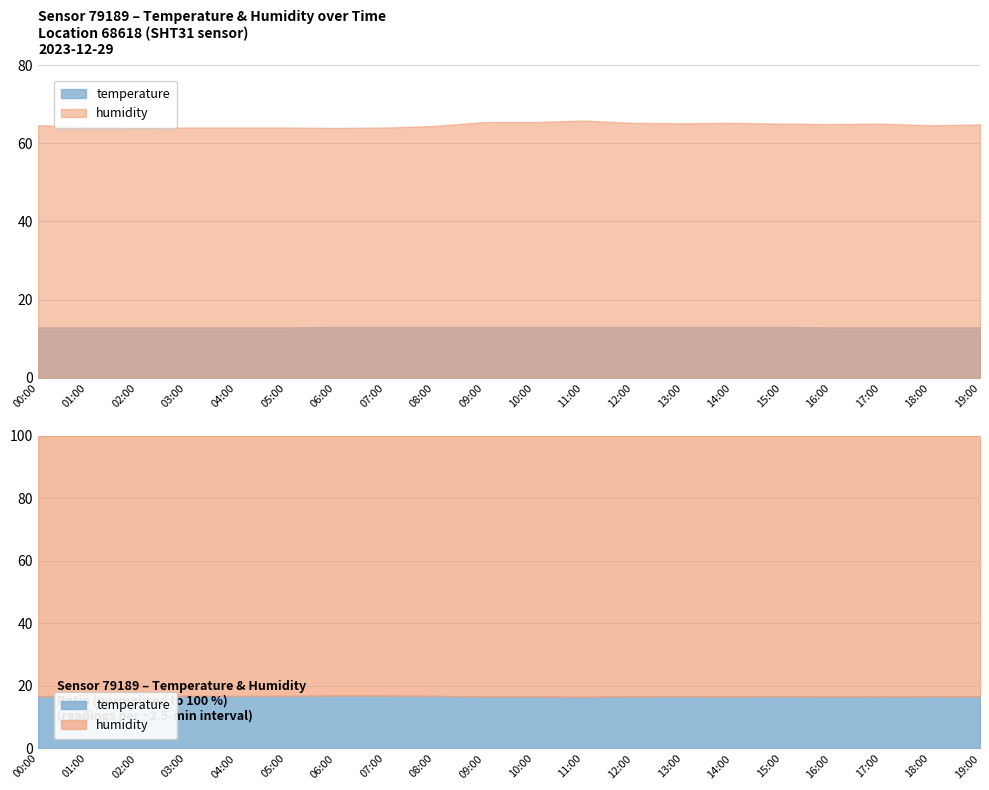

True or false: humidity and temperature cross at least once.

False